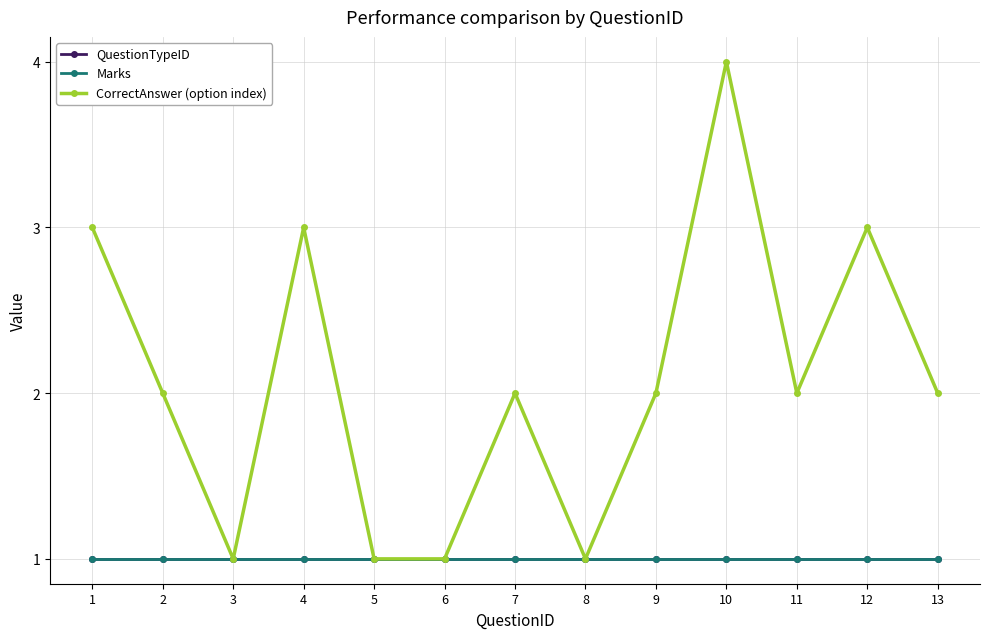

How many lines are shown in the chart?

3